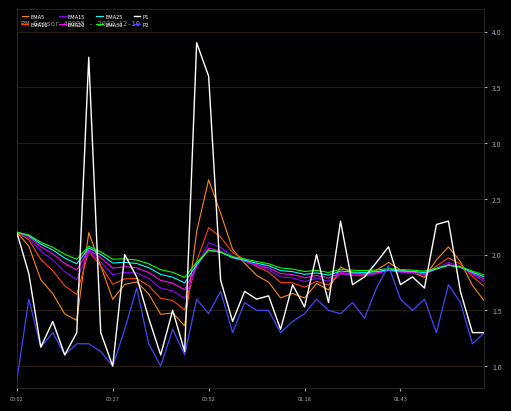

What is the smallest value displayed?

0.9